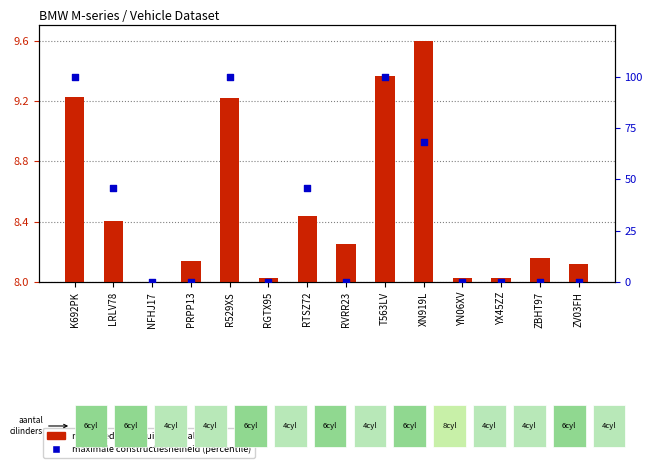

Which series has the largest Y range (max minus min)?

maximale constructiesnelheid (percentile)